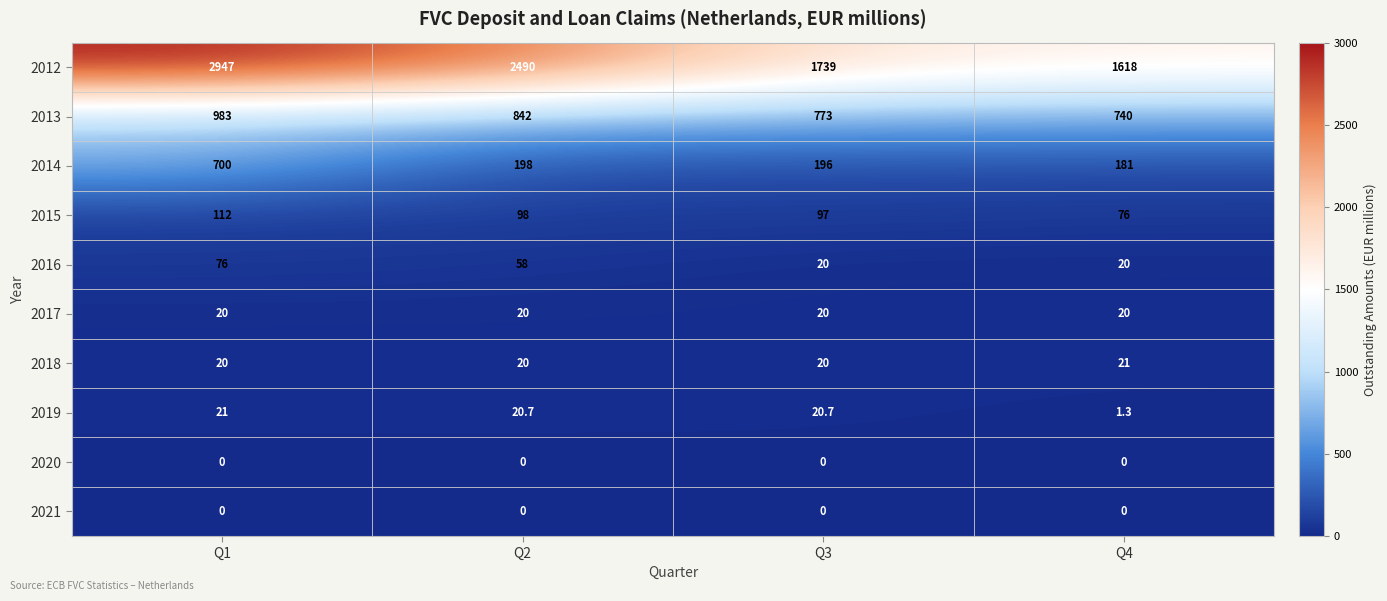

The 2013 series shows 1416.7 at Q1. True or false?

False